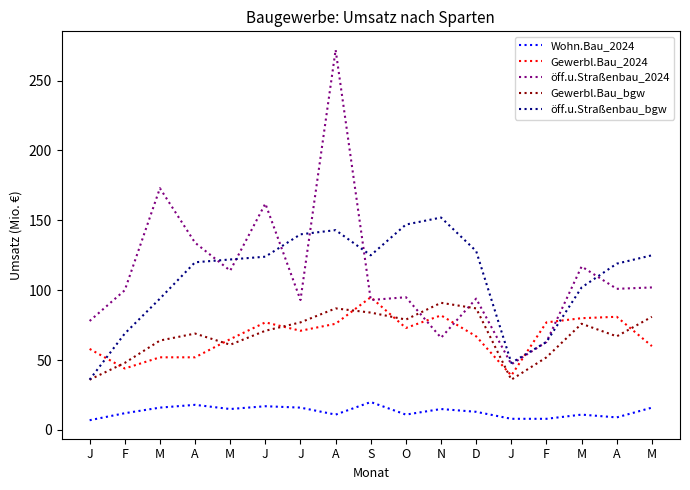

What is the difference between the highest and lowest values at A?

116